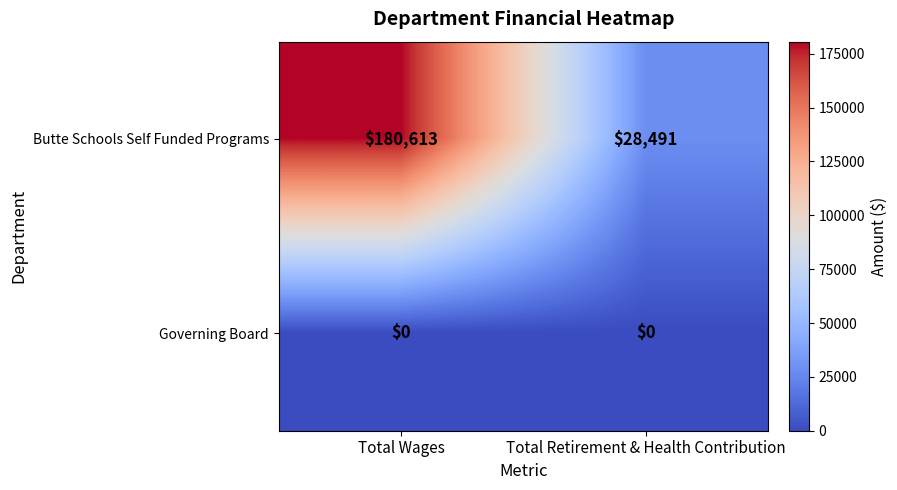

What is the lowest value of the Butte Schools Self Funded Programs series?

28491